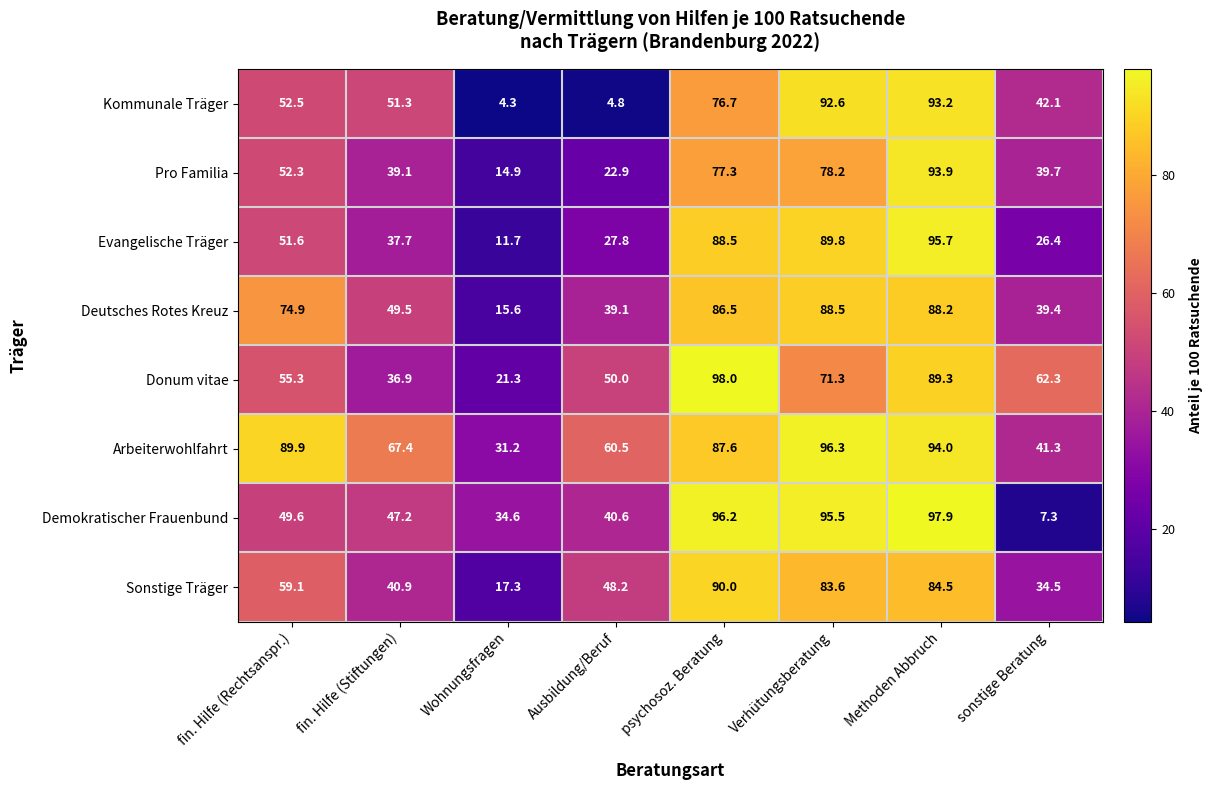

The Arbeiterwohlfahrt series shows 15.9 at sonstige Beratung. True or false?

False